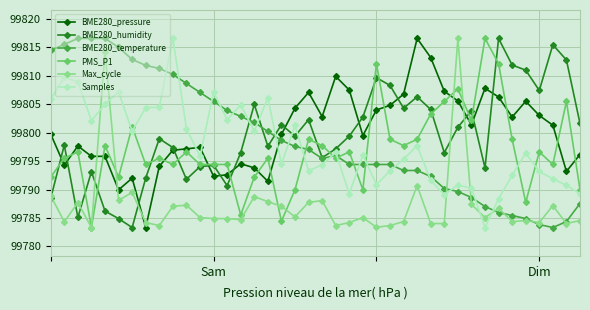

What is the value of the Max_cycle point at the 11th from the left?

99787.3